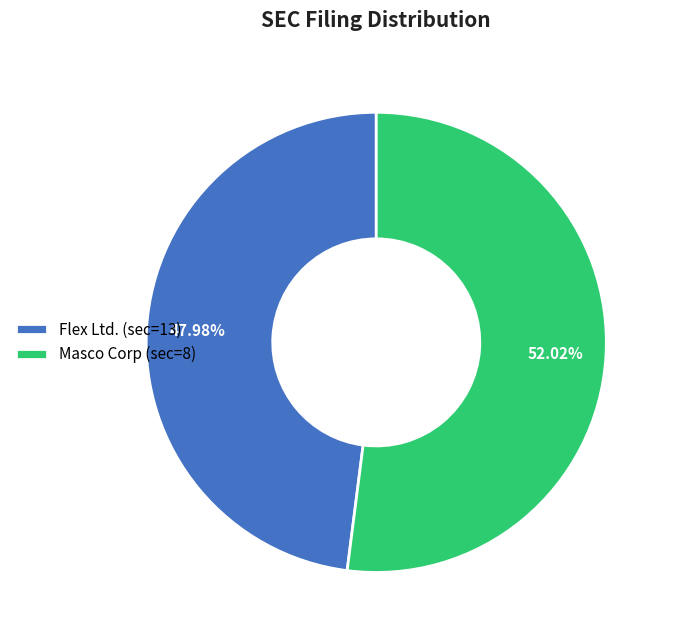

Rank the categories by value from highest to lowest.

Masco Corp (sec=8), Flex Ltd. (sec=13)